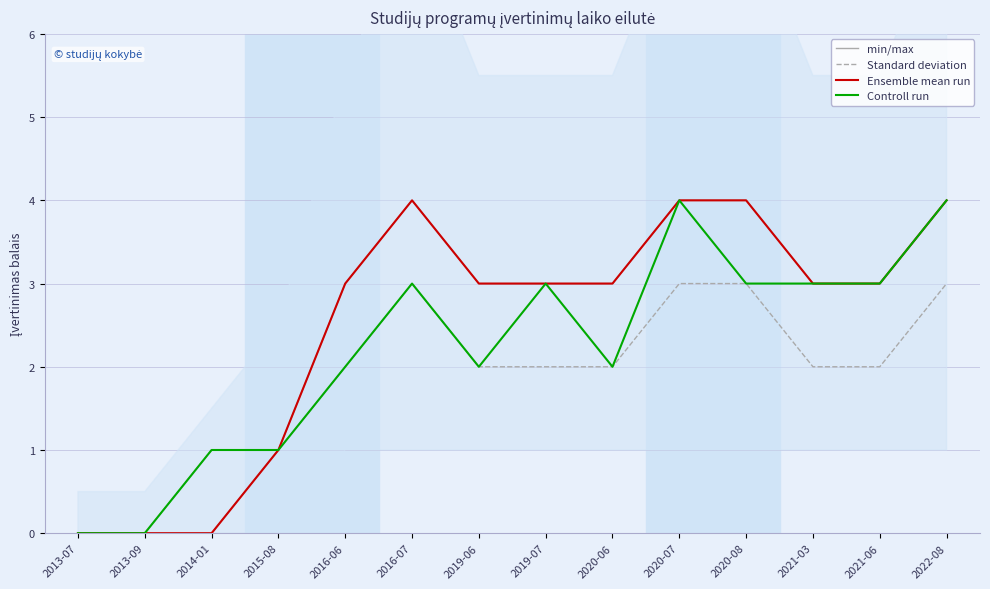

True or false: Controll run and Standard deviation cross at least once.

False